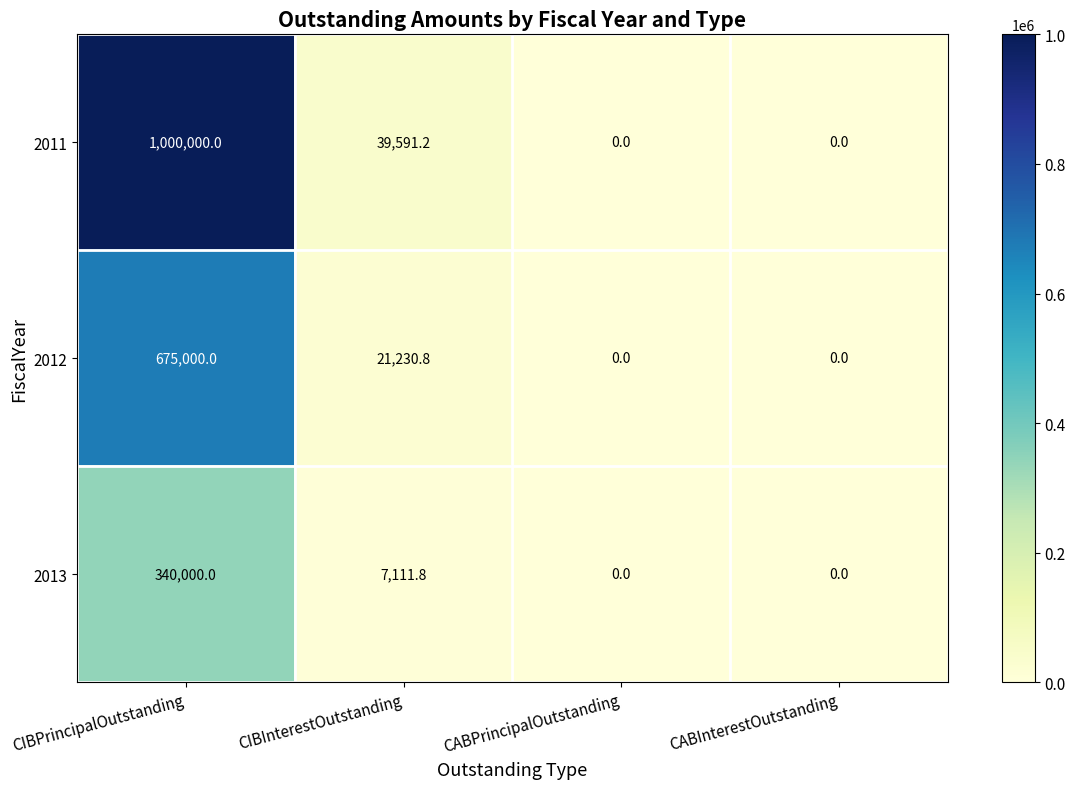

What is the sum of all 2012 values?

696230.8